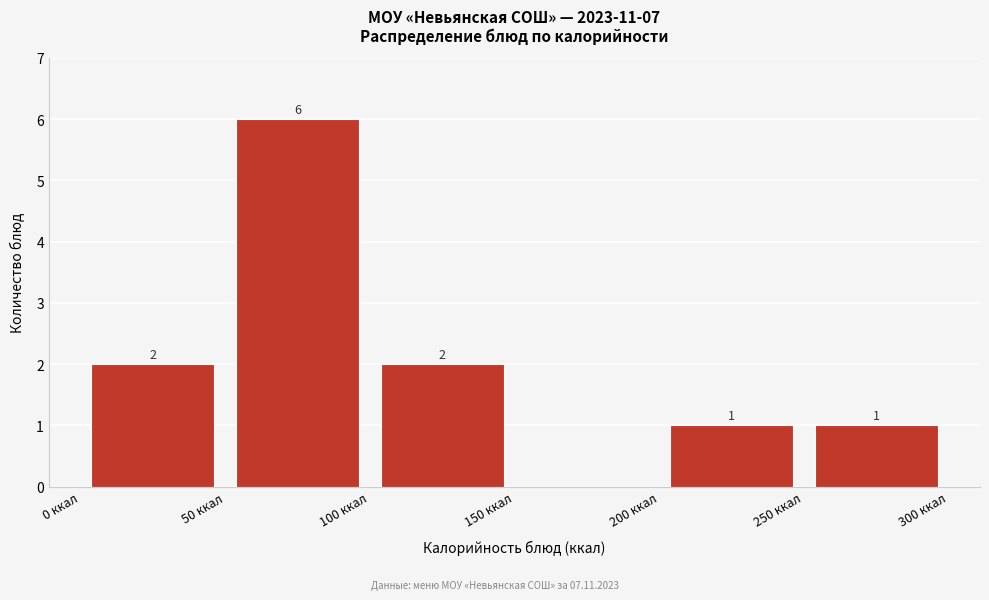

Over which range of the x-axis is the bar tallest?

50 to 100